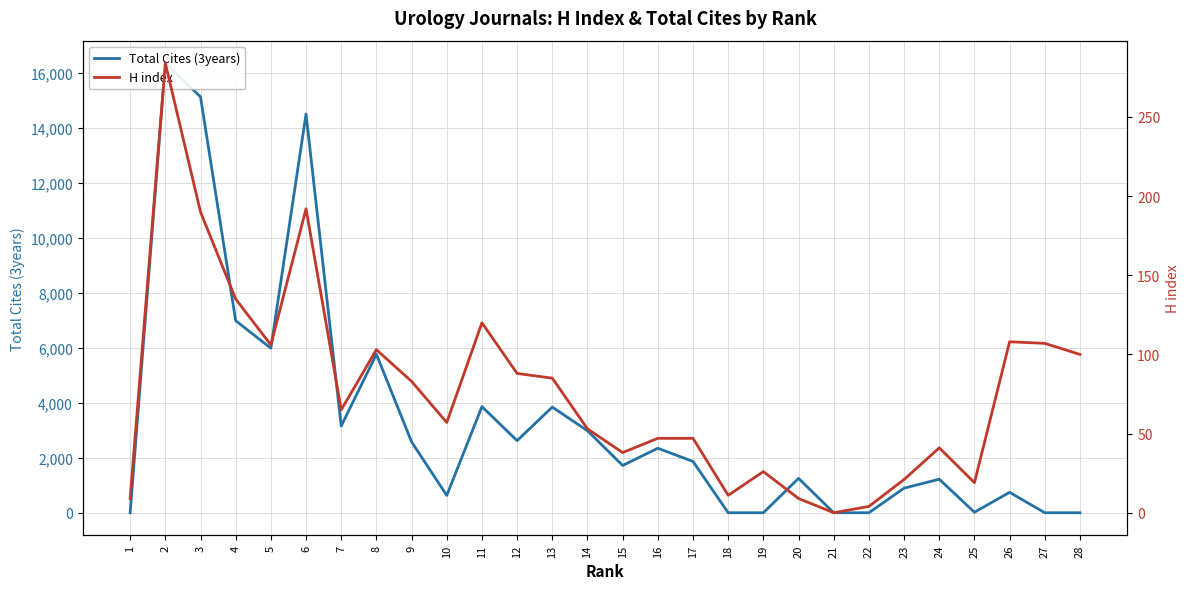

How many values in Total Cites (3years) are above zero?

21